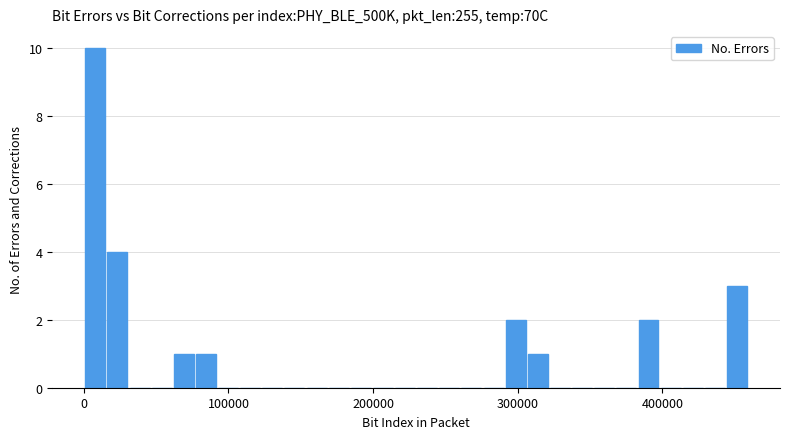

Around what value on the x-axis is the tallest bar? Give the approximate position of its centre, as read against the axis.

10000